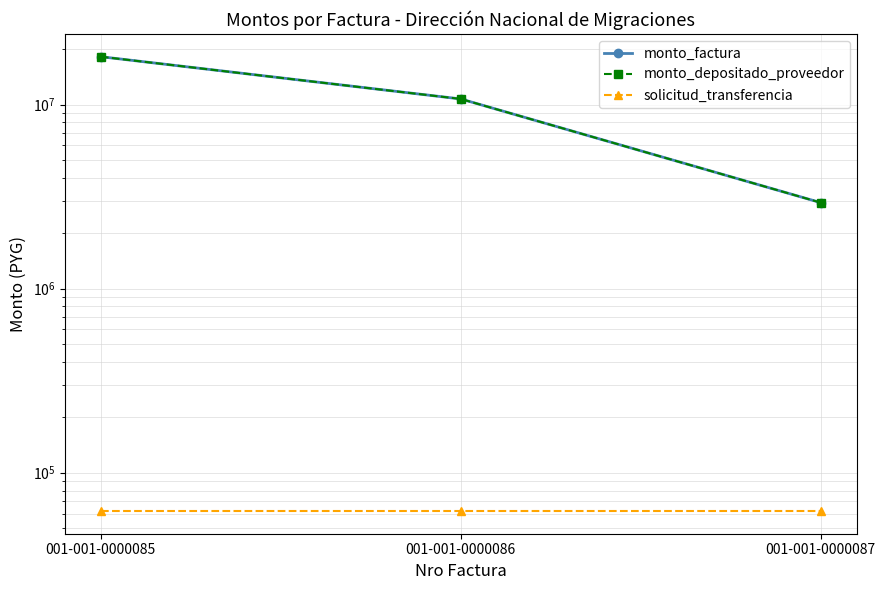

What is the total value across all series at 001-001-0000085?

36426967